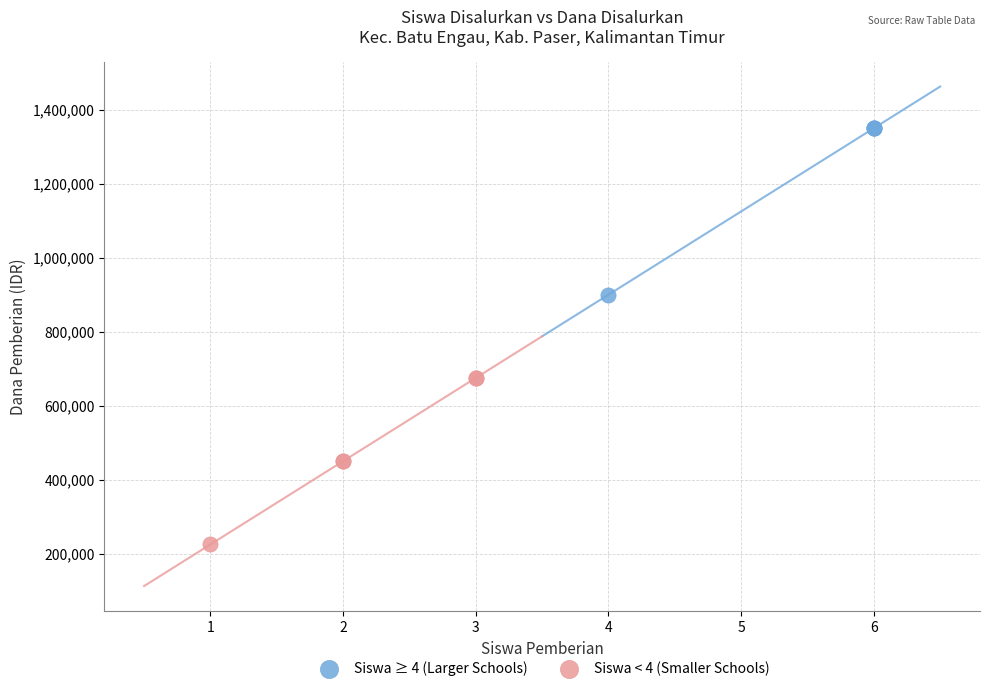

Which series reaches the minimum Y coordinate?

Siswa < 4 (Smaller Schools)